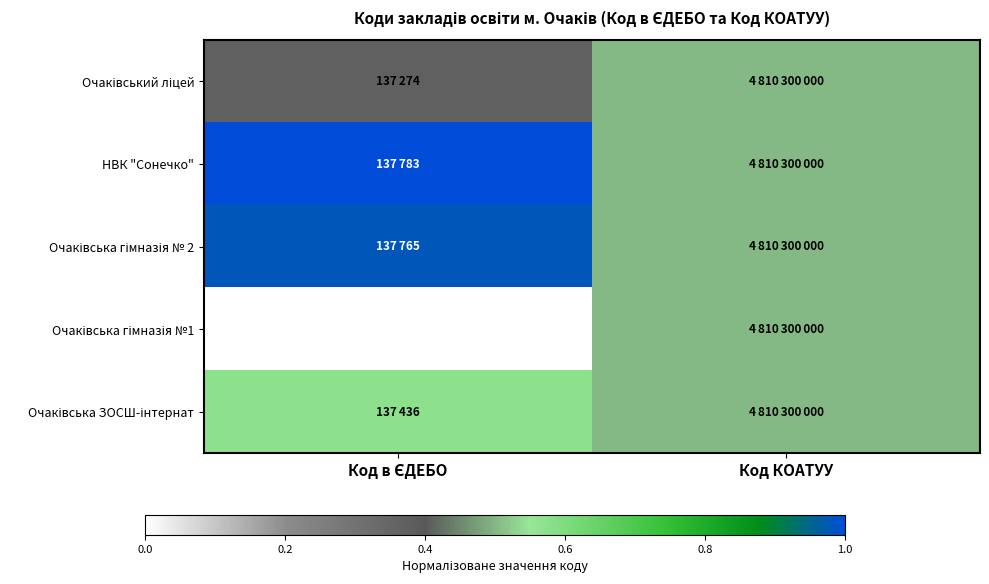

Which series has the largest total across all categories?

НВК "Сонечко"